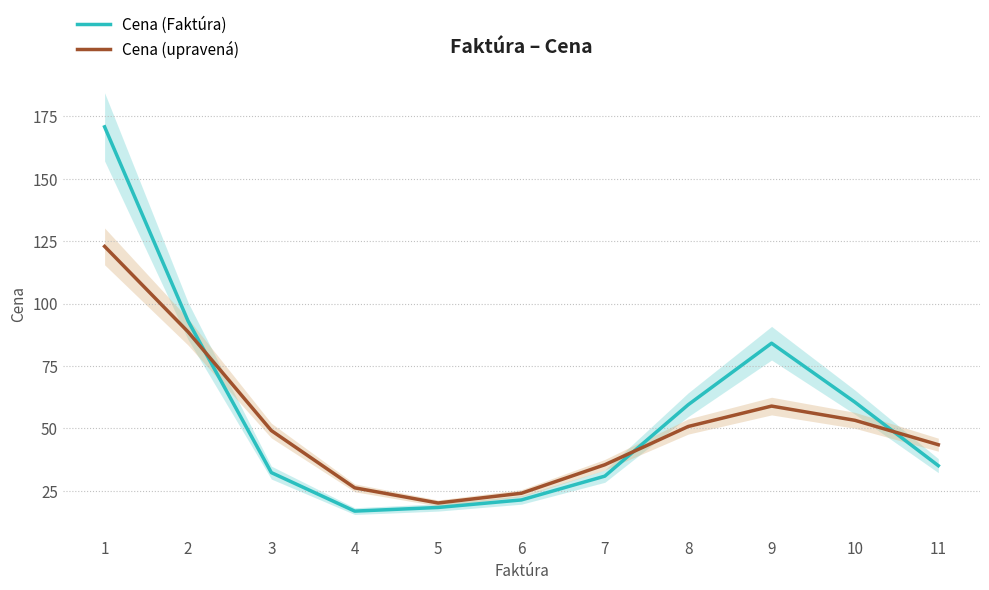

Reading left to right, list all the values displayed in this chart.

Cena (Faktúra): 1=170.8	2=93.1	3=32.3	4=16.9	5=18.4	6=21.4	7=30.9	8=59.5	9=84.1	10=60.5	11=35.1
Cena (upravená): 1=122.9	2=88.7	3=49.1	4=26.2	5=20.1	6=24.0	7=35.5	8=50.8	9=59.0	10=53.3	11=43.5